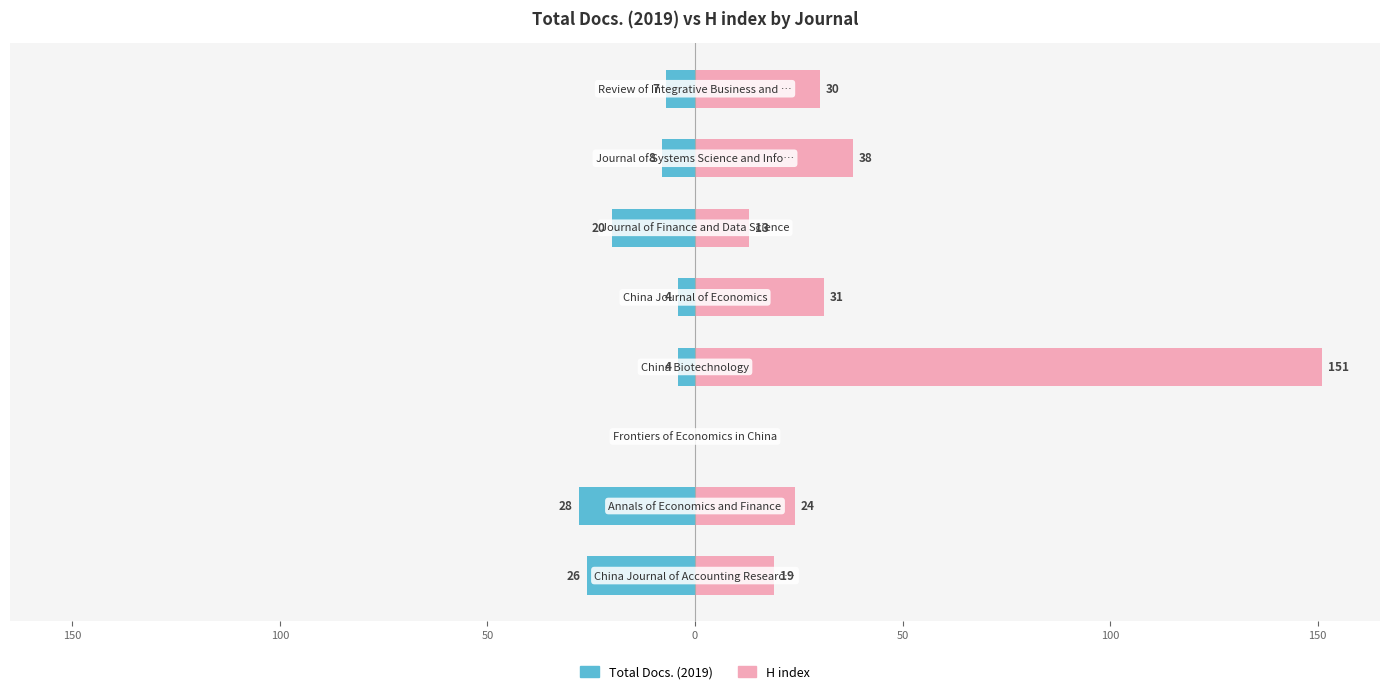

Is it true that H index equals 84 at 50?

False